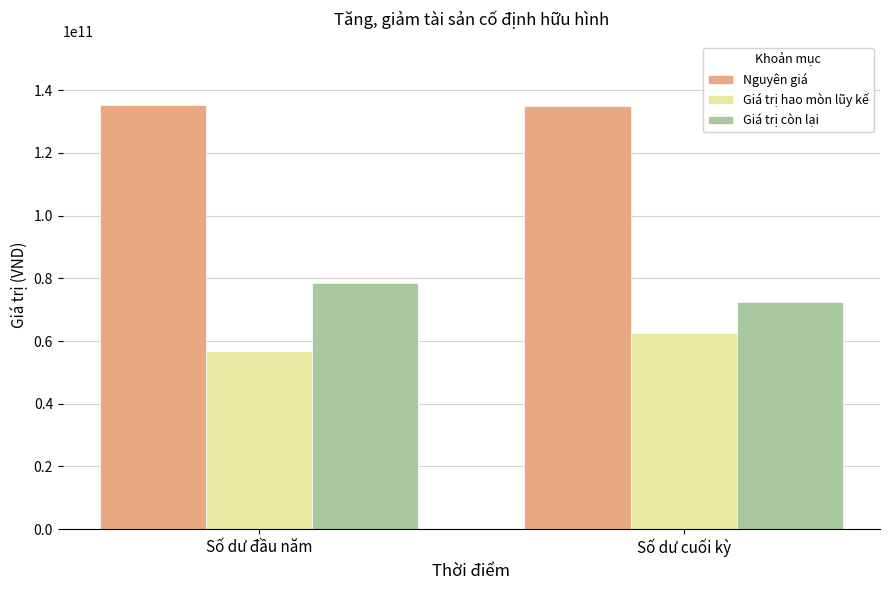

Rank the series at Số dư đầu năm from lowest to highest value.

Giá trị hao mòn lũy kế, Giá trị còn lại, Nguyên giá